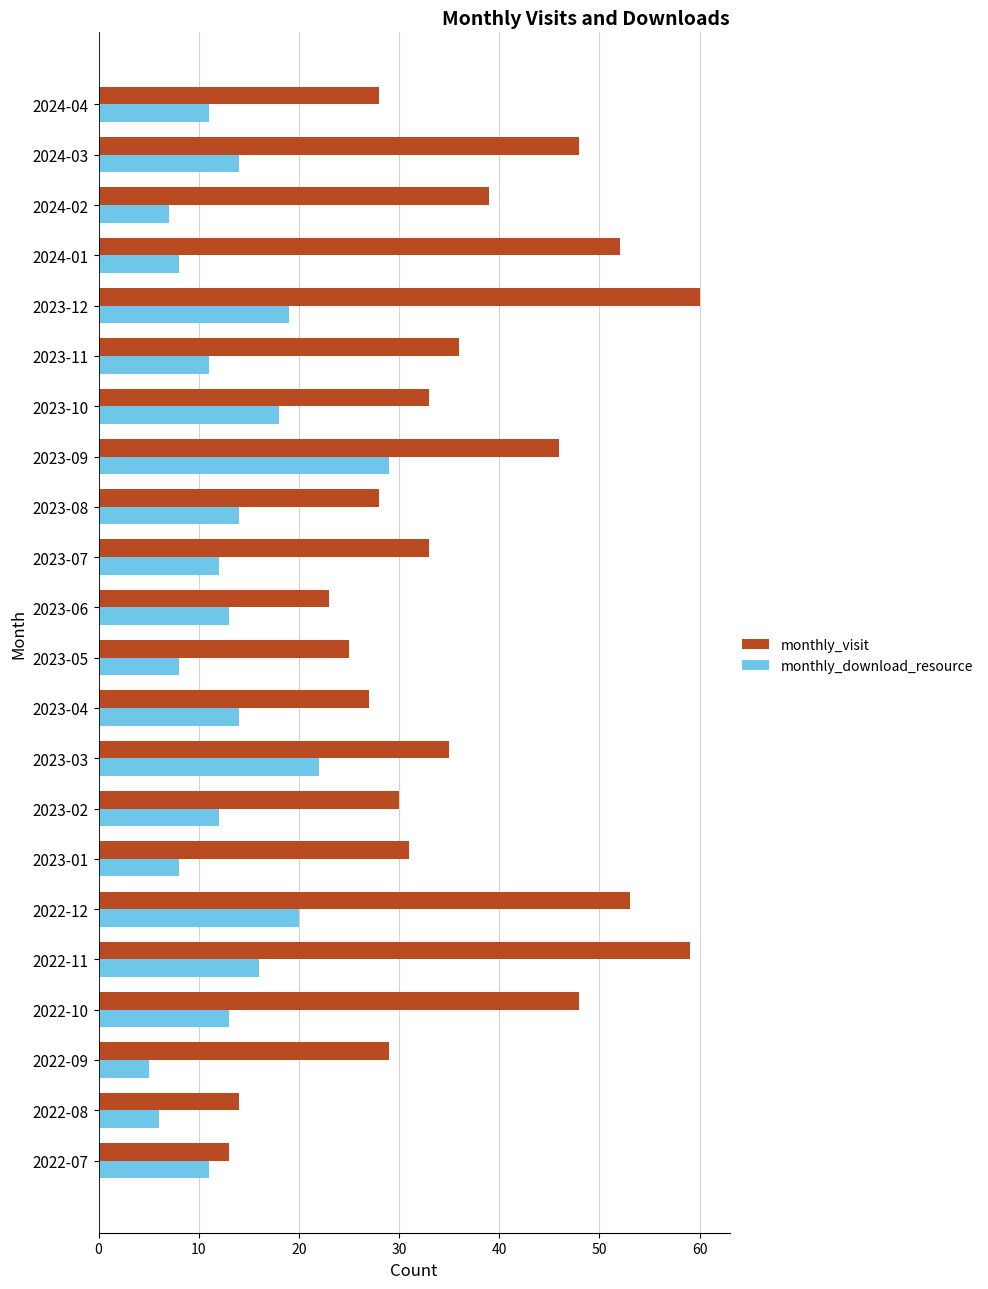

At which category is the sum across all series the highest?

2023-12